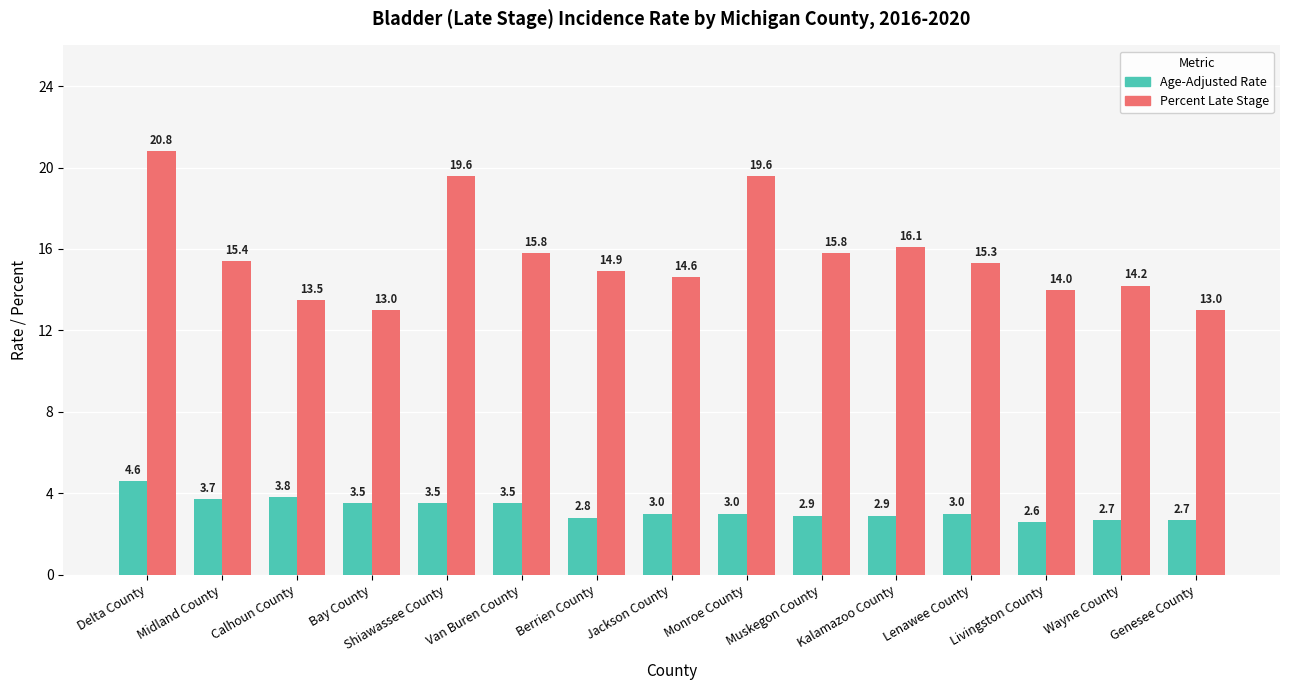

Count the number of categories in the chart.

15